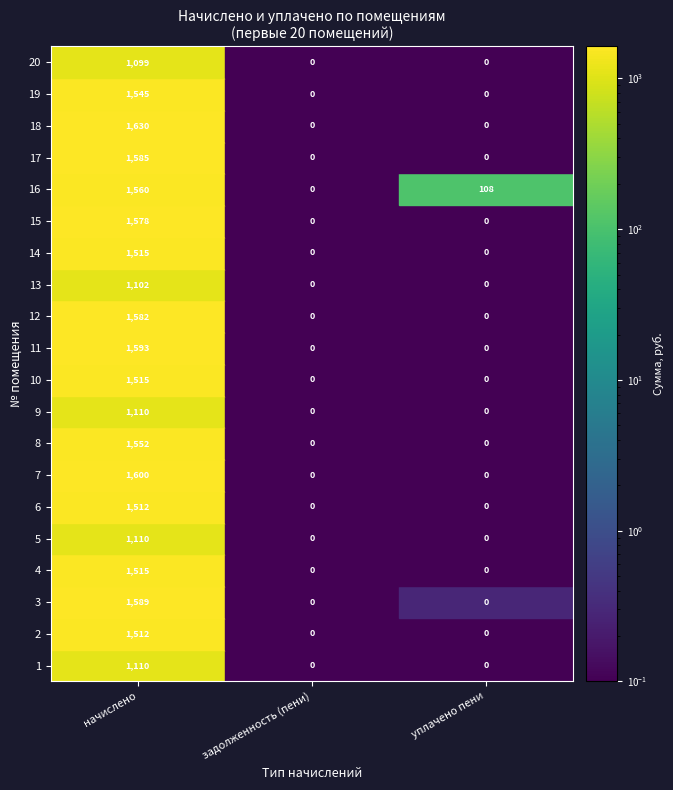

Reading right to left, extract all data points from this chart.

1: 2=0.0	1=0.0	0=1109.8
2: 2=0.0	1=0.0	0=1511.7
3: 2=0.3	1=0.0	0=1589.1
4: 2=0.0	1=0.0	0=1515.4
5: 2=0.0	1=0.0	0=1109.8
6: 2=0.0	1=0.0	0=1511.7
7: 2=0.0	1=0.0	0=1600.2
8: 2=0.0	1=0.0	0=1552.2
9: 2=0.0	1=0.0	0=1109.8
10: 2=0.0	1=0.0	0=1515.4
11: 2=0.0	1=0.0	0=1592.8
12: 2=0.0	1=0.0	0=1581.7
13: 2=0.0	1=0.0	0=1102.4
14: 2=0.0	1=0.0	0=1515.4
15: 2=0.0	1=0.0	0=1578.0
16: 2=107.5	1=0.0	0=1559.6
17: 2=0.0	1=0.0	0=1585.4
18: 2=0.0	1=0.0	0=1629.7
19: 2=0.0	1=0.0	0=1544.8
20: 2=0.0	1=0.0	0=1098.7